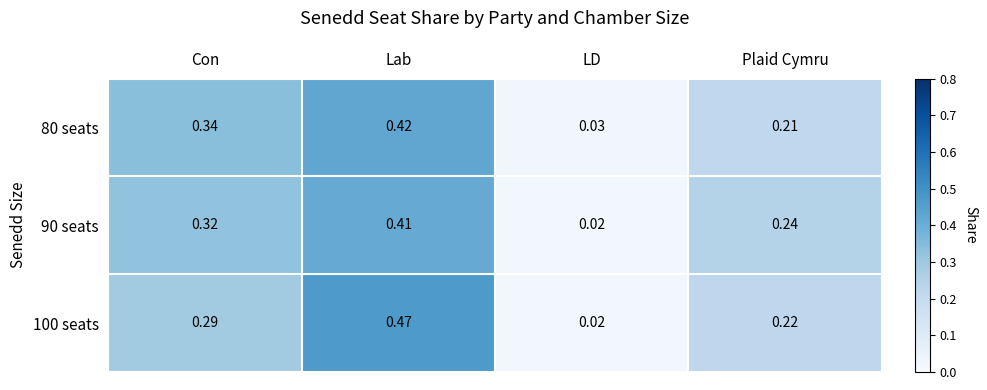

At which label does 90 seats reach its peak?

Lab